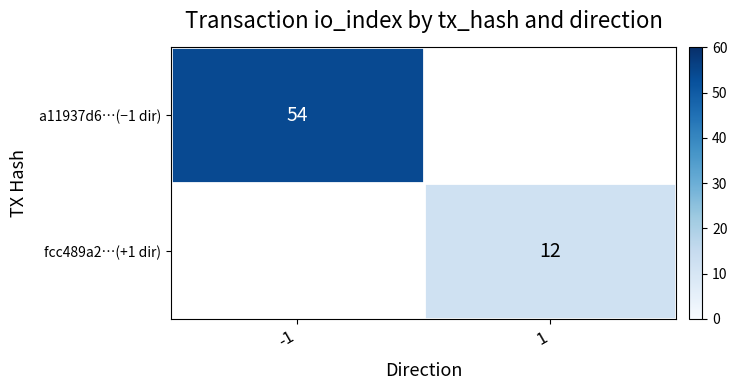

What is the smallest value displayed?

12.0